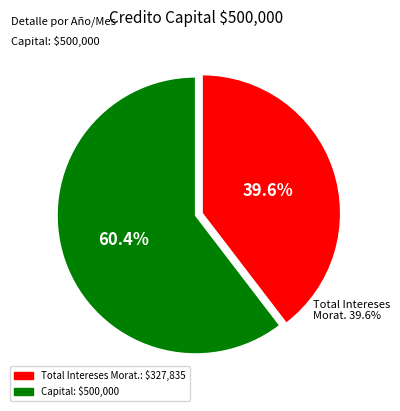

Count the number of slices in the pie.

2